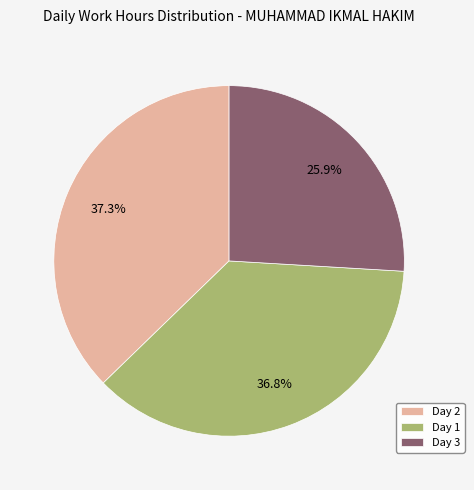

Which category has the smallest portion of the pie?

Day 3